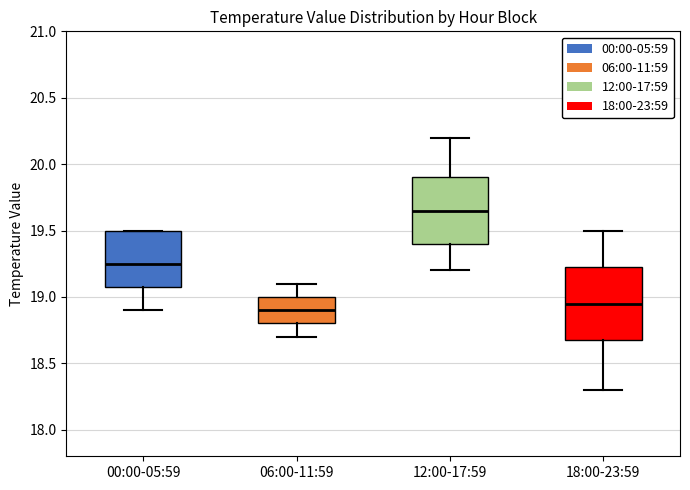

Reading left to right, read every box against the y-axis: the position of its median line, the range the box covers, and the ends of its whiskers. The values are not printed on the chart, so give them approximately, as read against the axis.

00:00-05:59: median 19.25, box 19.10 to 19.50, whiskers 18.90 to 19.50
06:00-11:59: median 18.90, box 18.80 to 19.00, whiskers 18.70 to 19.10
12:00-17:59: median 19.65, box 19.40 to 19.90, whiskers 19.20 to 20.20
18:00-23:59: median 18.95, box 18.70 to 19.25, whiskers 18.30 to 19.50